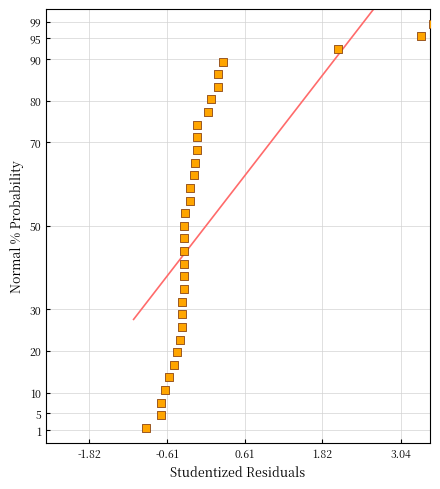

What is the range of Y values (max minus min)?

97.0